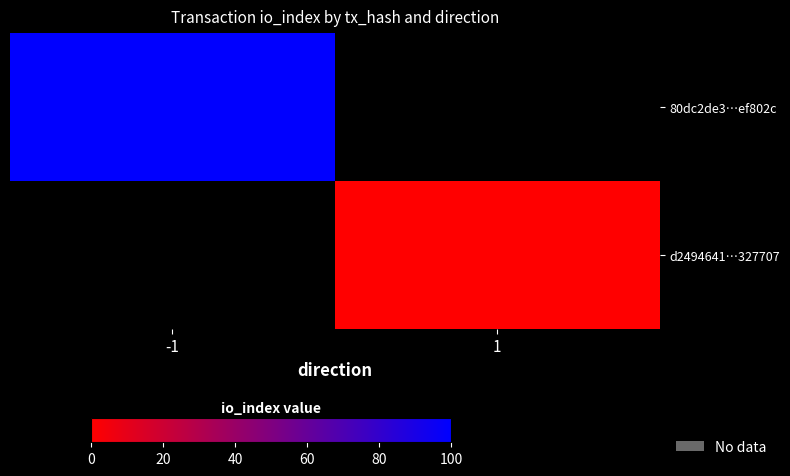

Rank the series by their average value, from highest to lowest.

80dc2de3…ef802c, d2494641…327707